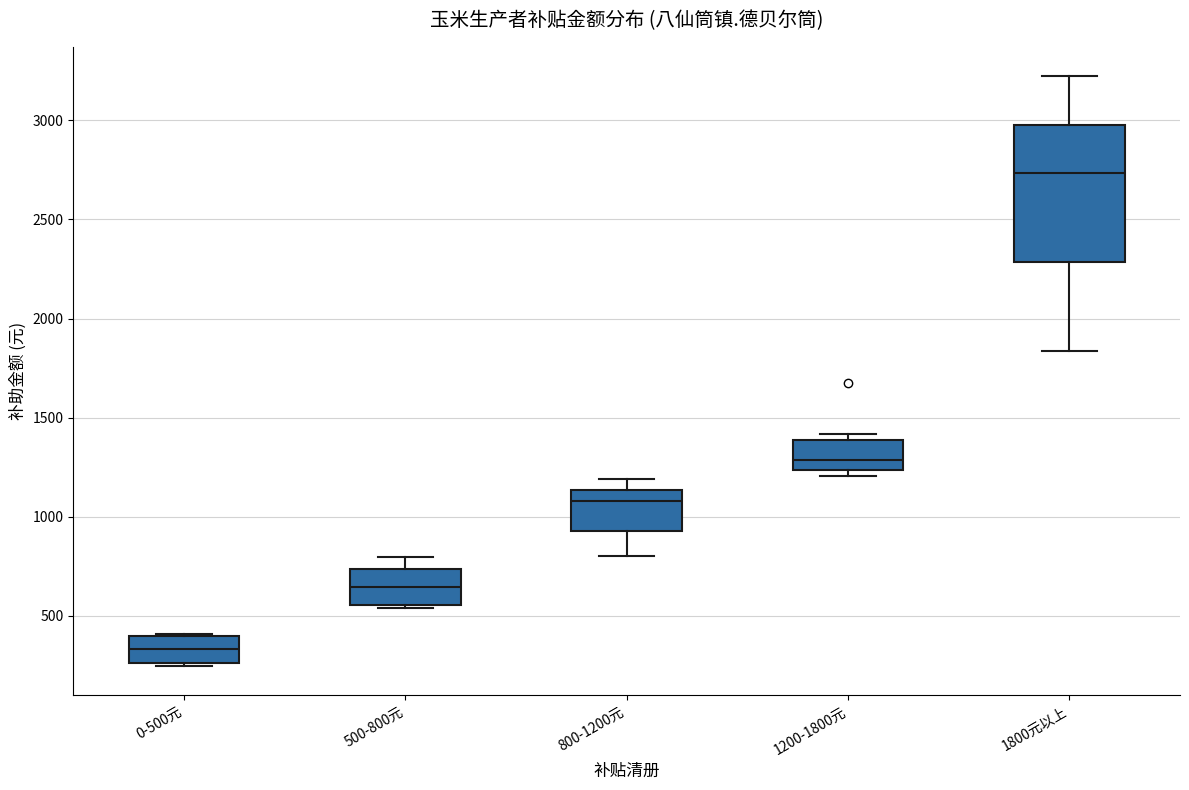

Which box's median line is the lowest?

0-500元